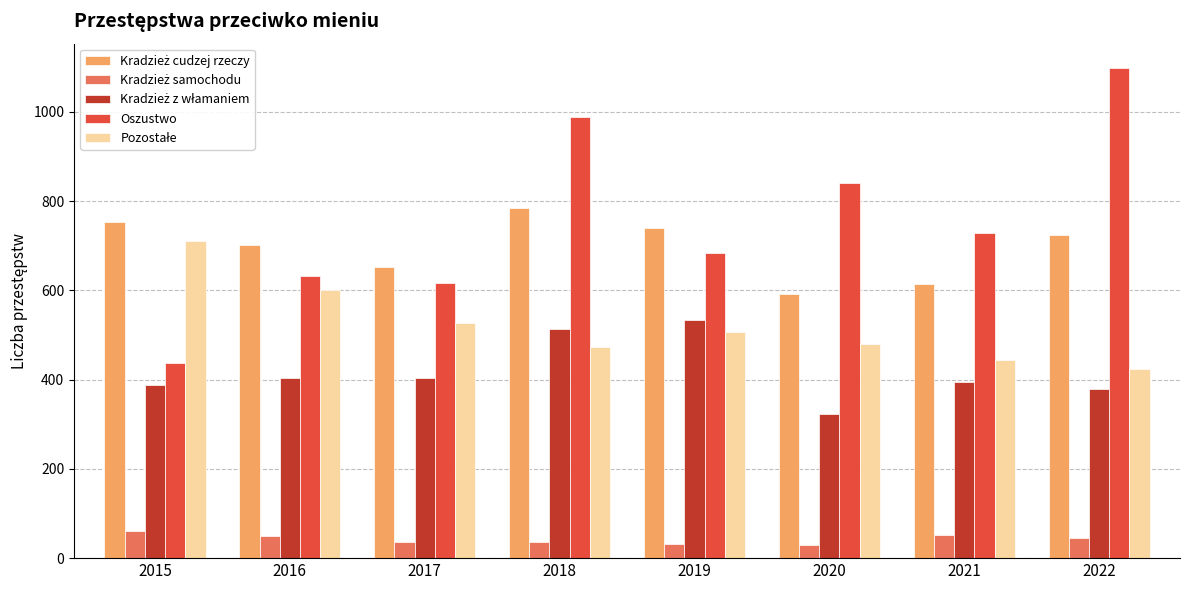

What is the maximum value shown in the chart?

1098